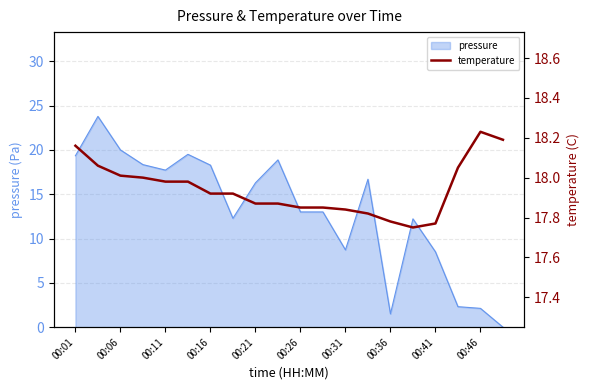

True or false: pressure has a value of 16.3 at 00:21.

True